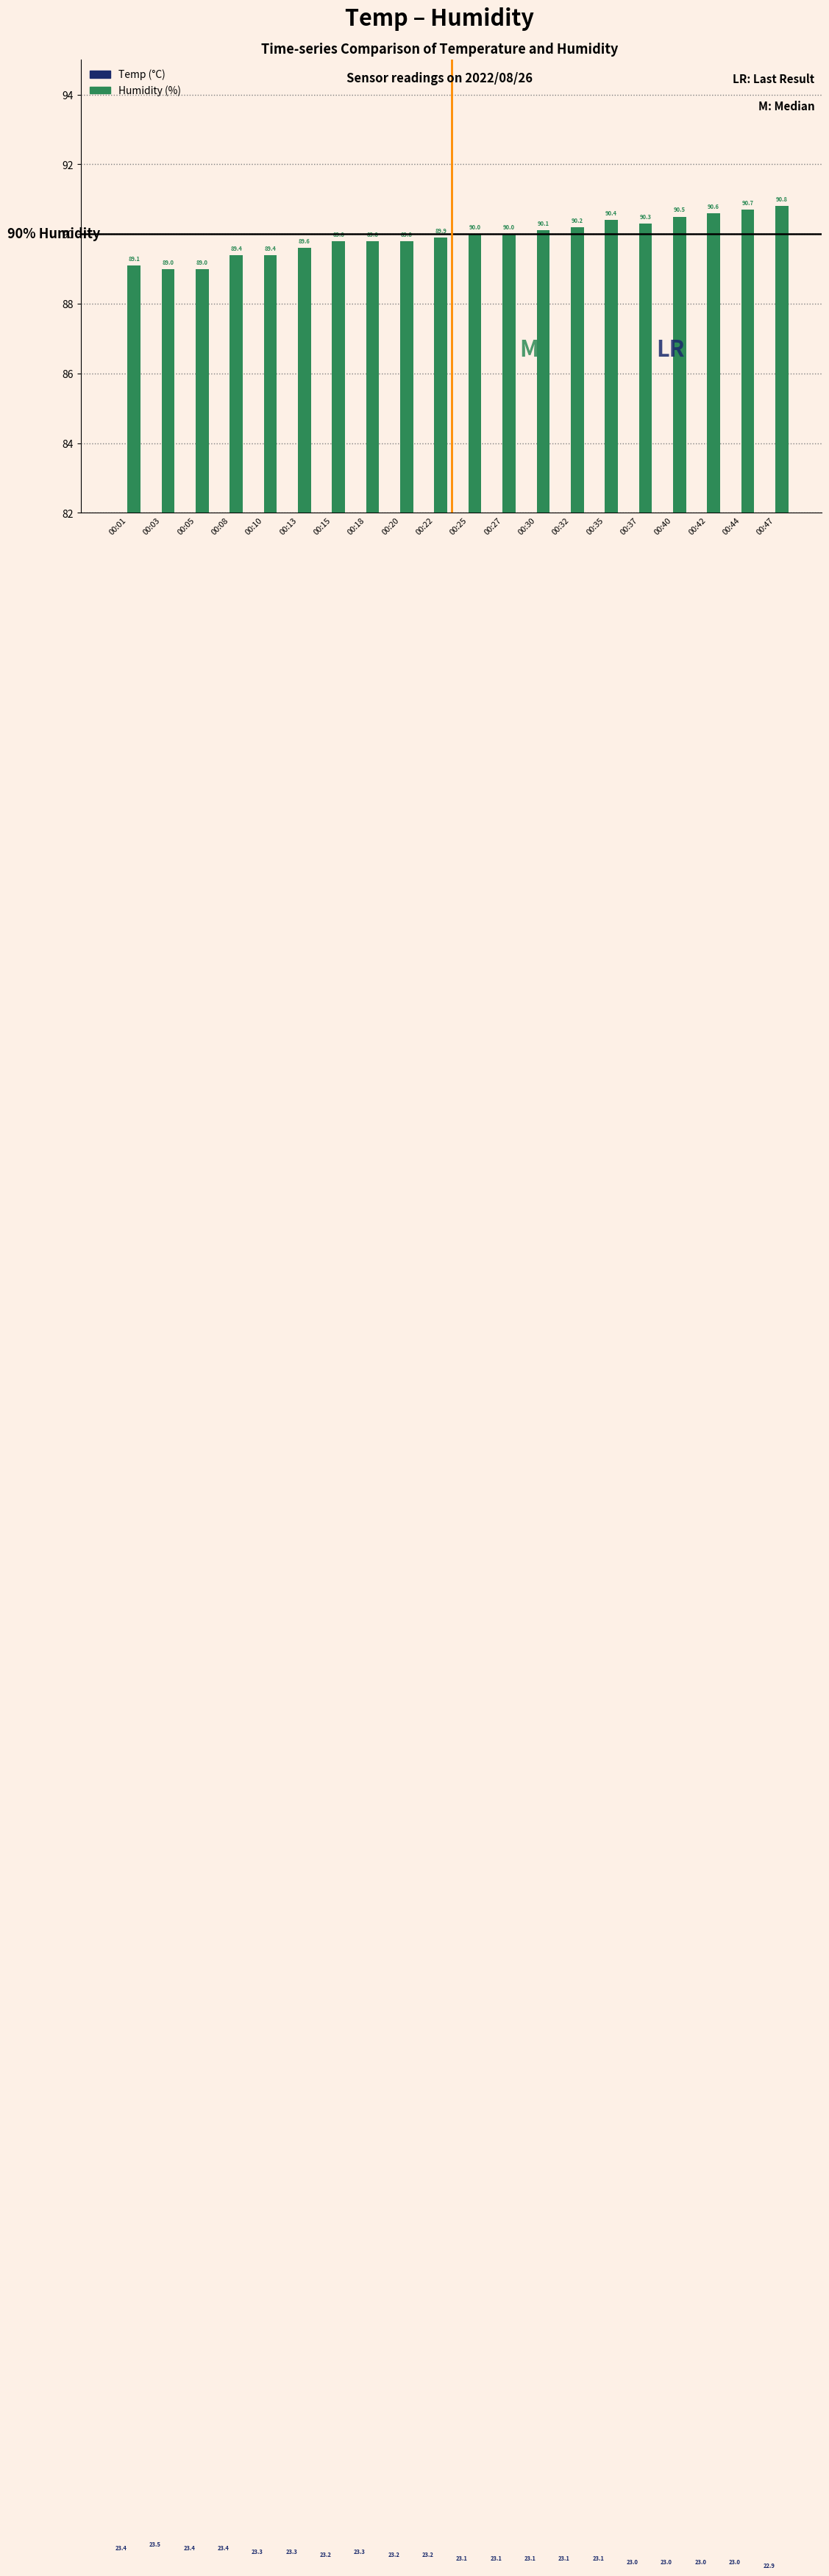

Which series changed the most between 00:13 and 00:42?

Humidity